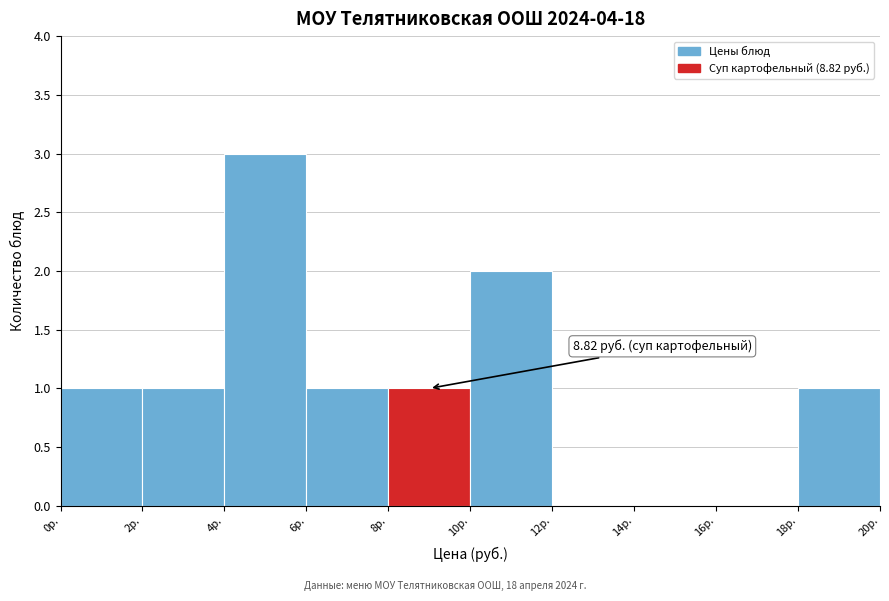

Which range on the x-axis has the tallest bar?

4 to 6